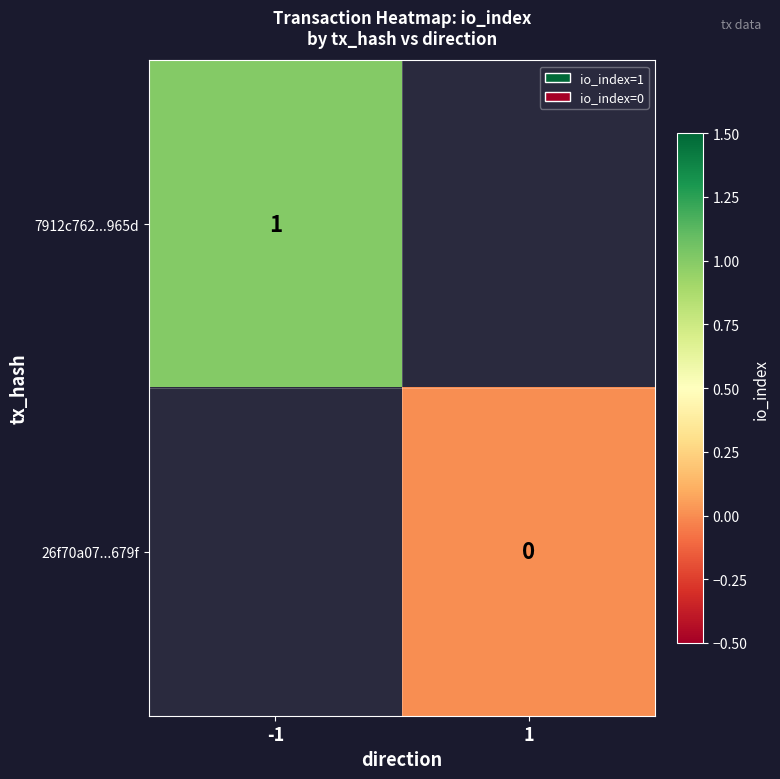

Is the value of 7912c762...965d at -1 greater than the value of 26f70a07...679f at 1?

Yes